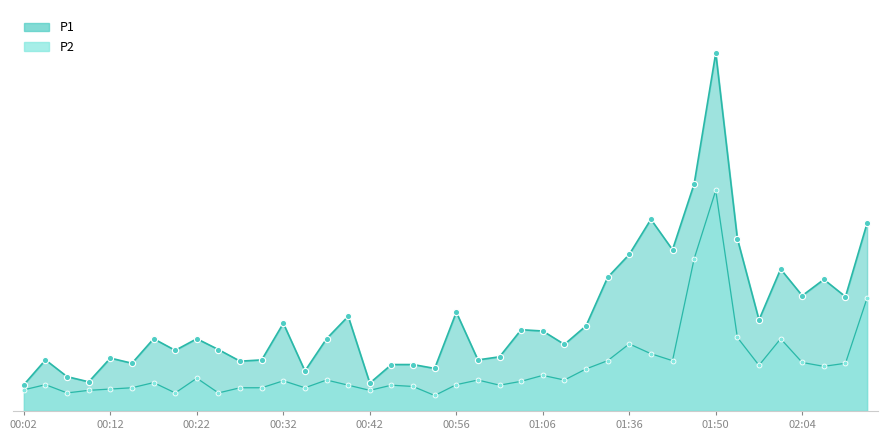

What is the difference between the maximum and minimum values in the P2 series?

8.0